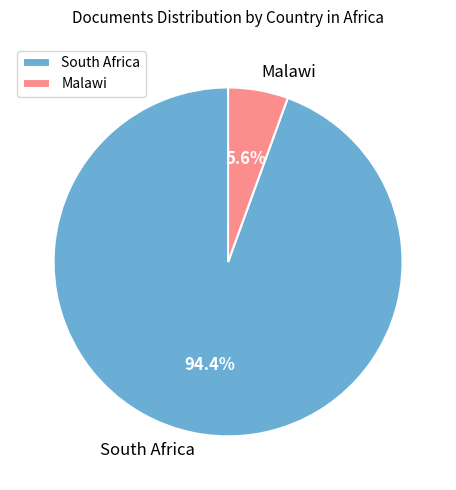

How many segments does this pie chart have?

2